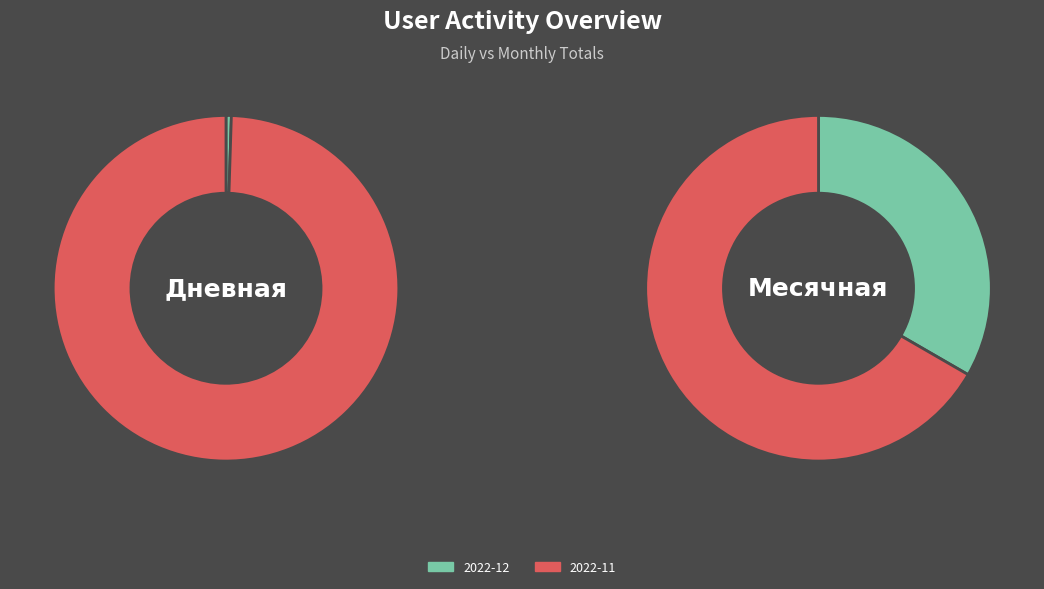

Is 2022-11-07 the majority of the pie?

No